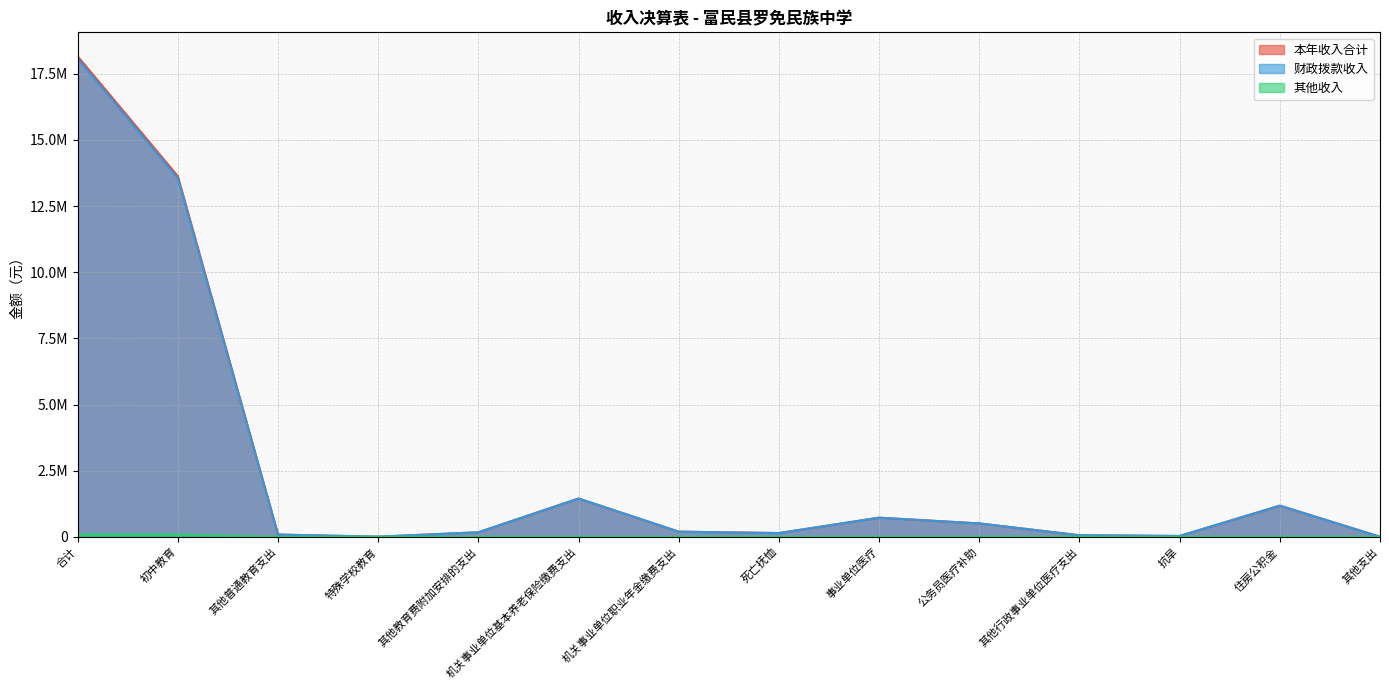

How many values in the 本年收入合计 series are below 193021?

7